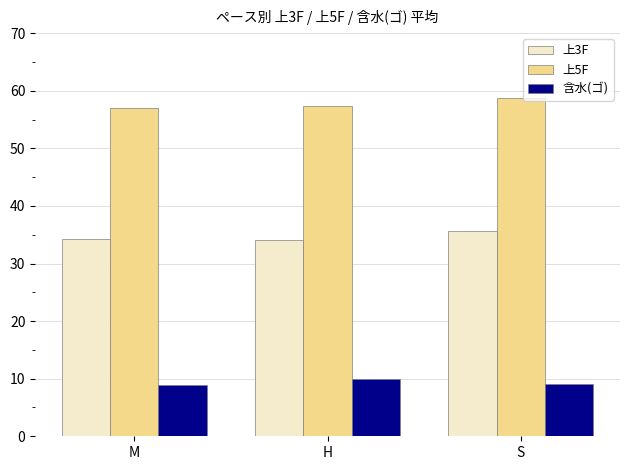

What is the sum of the 含水(ゴ) values at S and M?

17.9